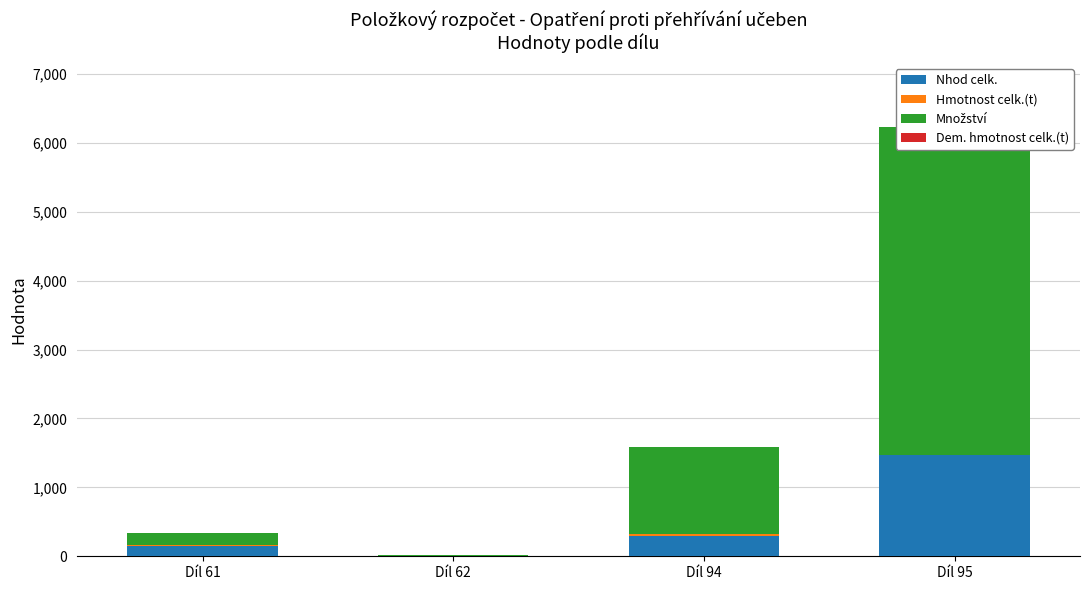

Reading right to left, what are all the values shown in this chart?

Nhod celk.: Díl 95=1466.2	Díl 94=294.7	Díl 62=4.5	Díl 61=151.2
Hmotnost celk.(t): Díl 95=0.2	Díl 94=23.2	Díl 62=0.1	Díl 61=8.6
Množství: Díl 95=4760.4	Díl 94=1264.5	Díl 62=20.0	Díl 61=180.0
Dem. hmotnost celk.(t): Díl 95=0.0	Díl 94=0.0	Díl 62=0.0	Díl 61=0.0